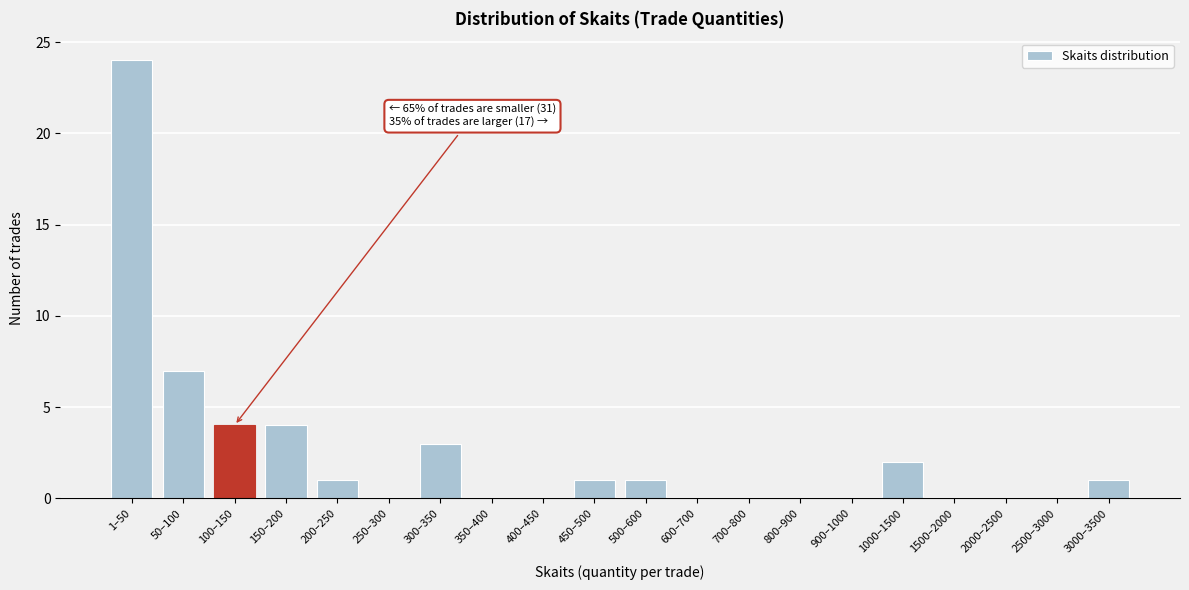

Reading left to right, what are all the values shown in this chart?

1–50=24	50–100=7	100–150=4	150–200=4	200–250=1	250–300=0	300–350=3	350–400=0	400–450=0	450–500=1	500–600=1	600–700=0	700–800=0	800–900=0	900–1000=0	1000–1500=2	1500–2000=0	2000–2500=0	2500–3000=0	3000–3500=1